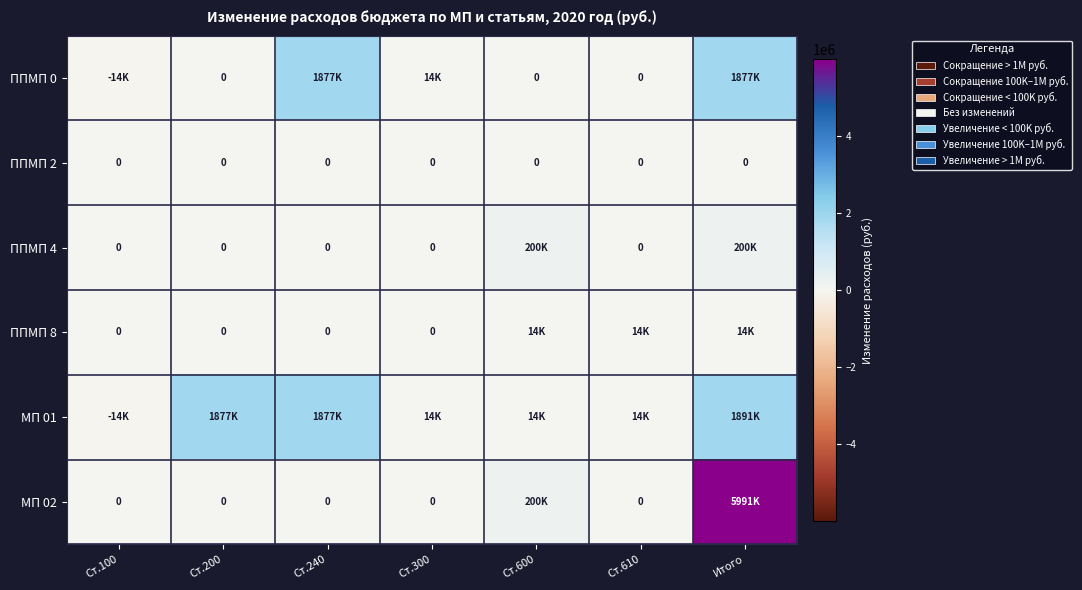

The value of ППМП 0 at Ст.200 is -1288624.6. True or false?

False